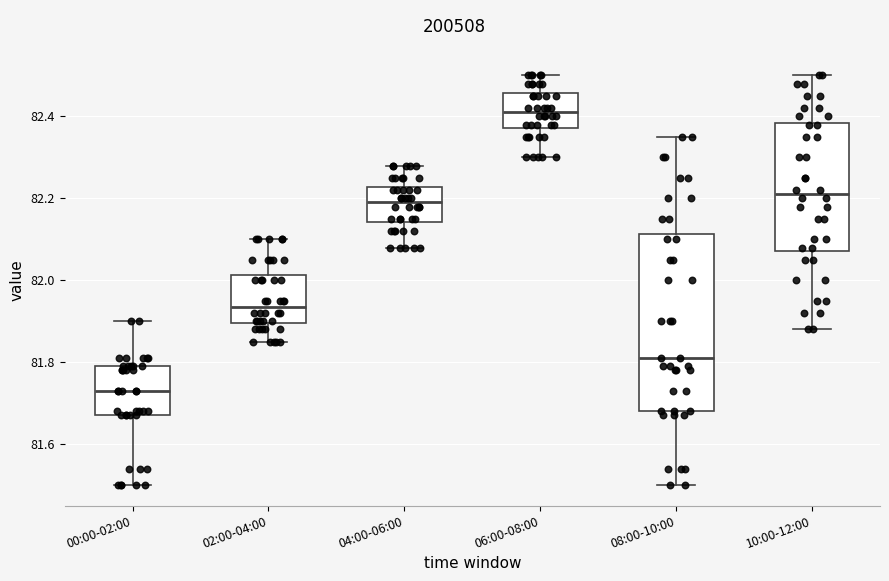

Comparing the boxes themselves (not the whiskers), which one is the tallest?

08:00-10:00